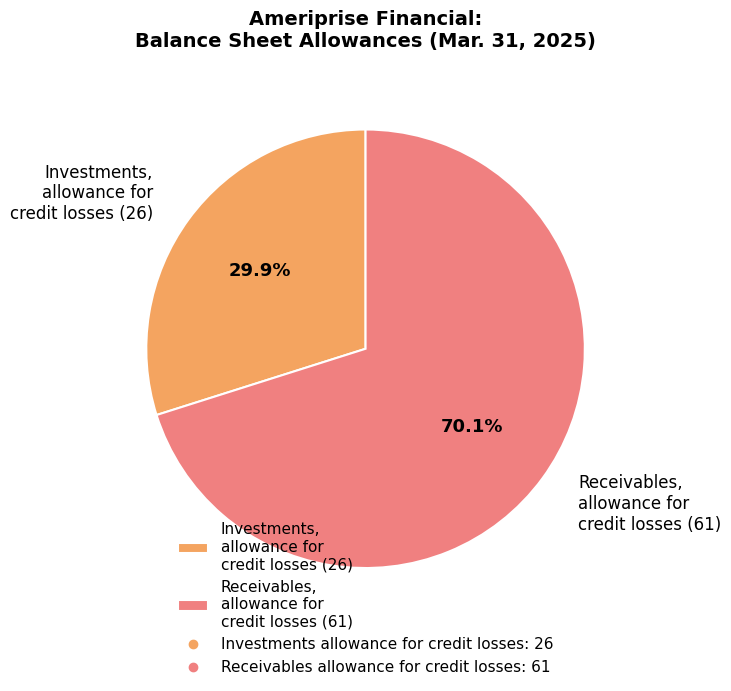

To the nearest percent, what is the average slice percentage?

50%